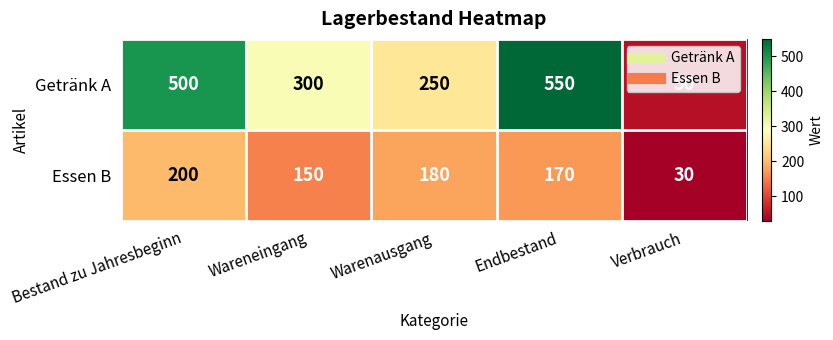

What is the average value of the Getränk A series?

330